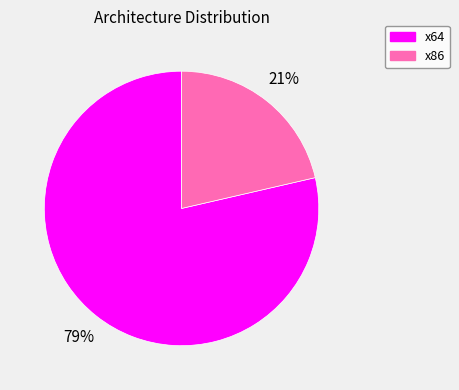

Is there a majority slice in this chart?

Yes